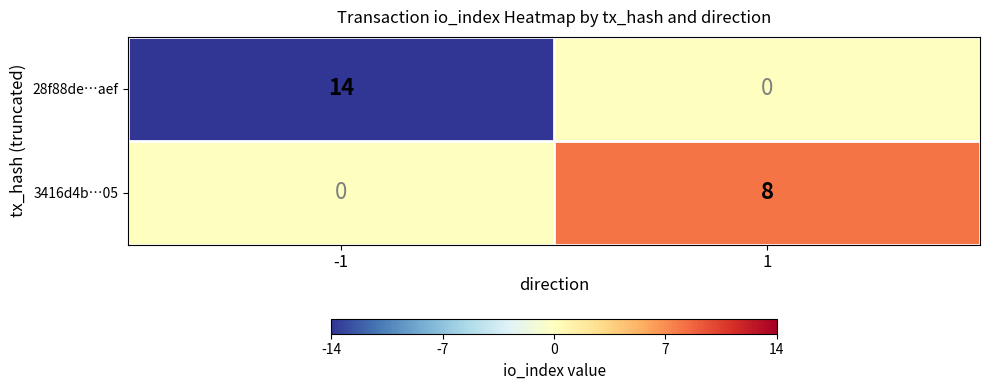

At which category is the sum across all series the highest?

-1